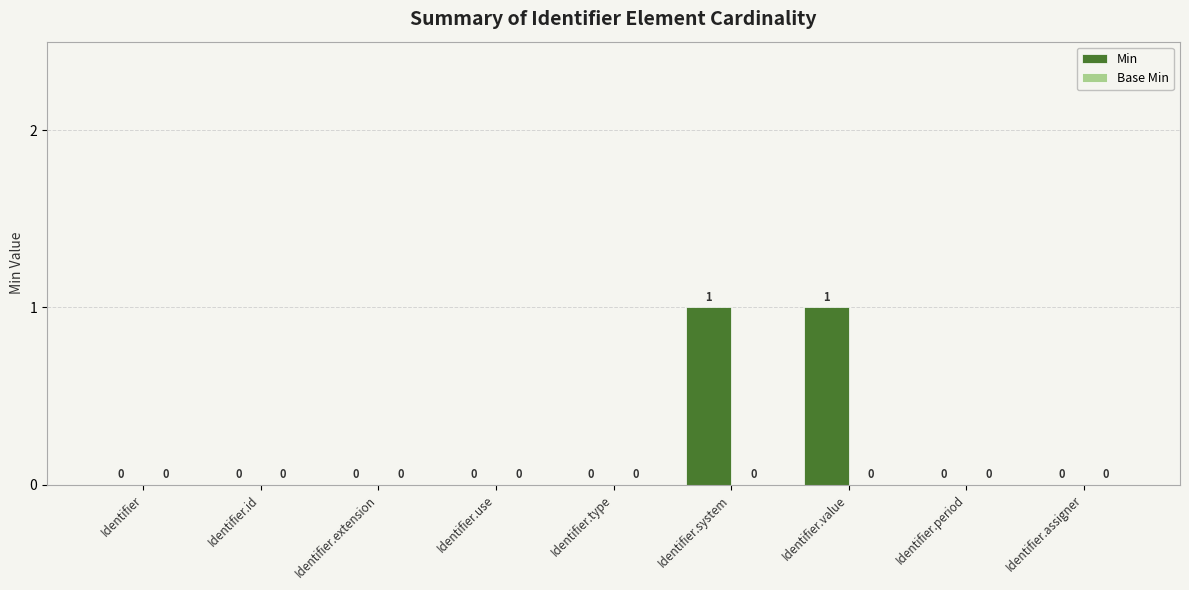

How many values are between 0 and 1?

9